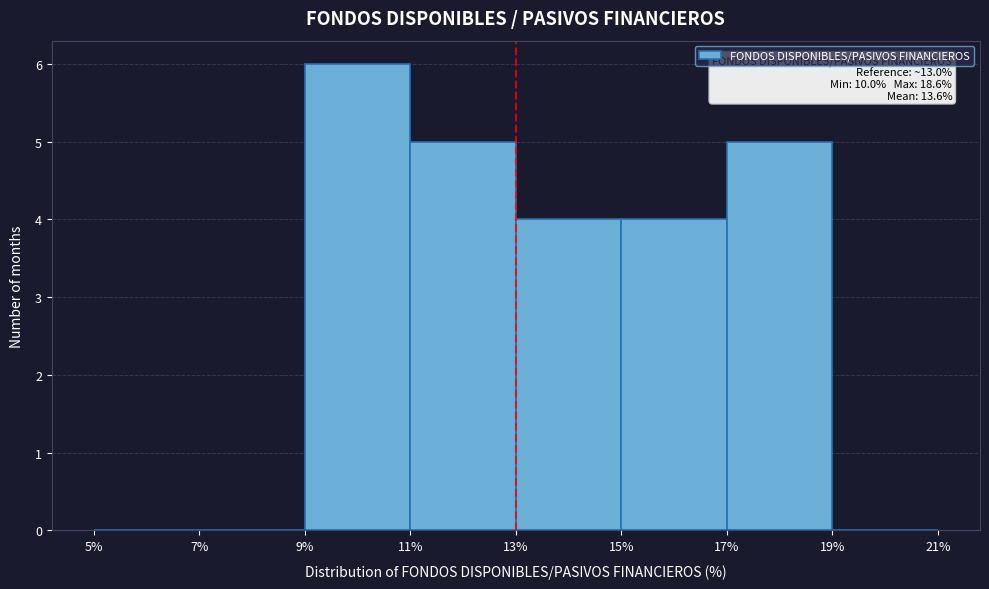

Which range on the x-axis has the tallest bar?

9% to 11%